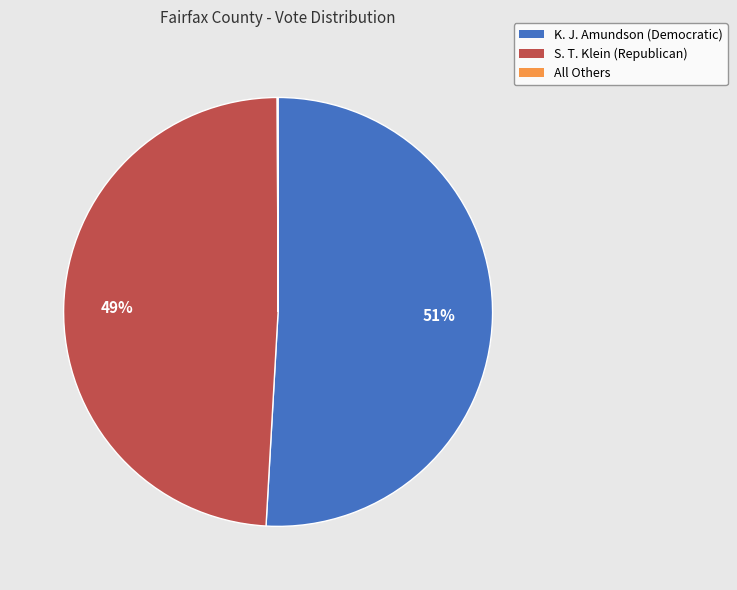

True or false: S. T. Klein (Republican) accounts for 37% of the total.

False